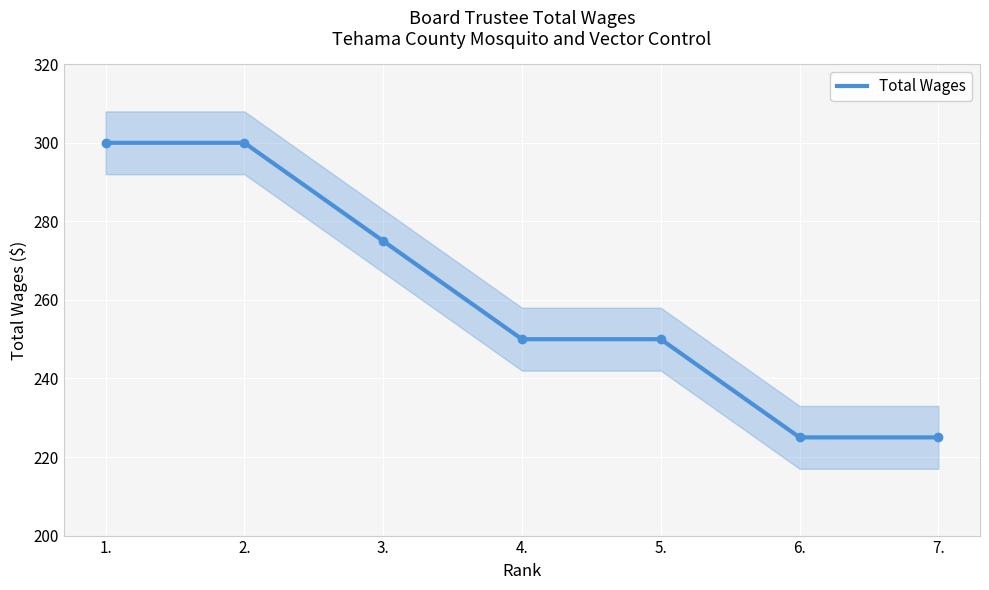

What is the change in value from 4. to 7.?

-25